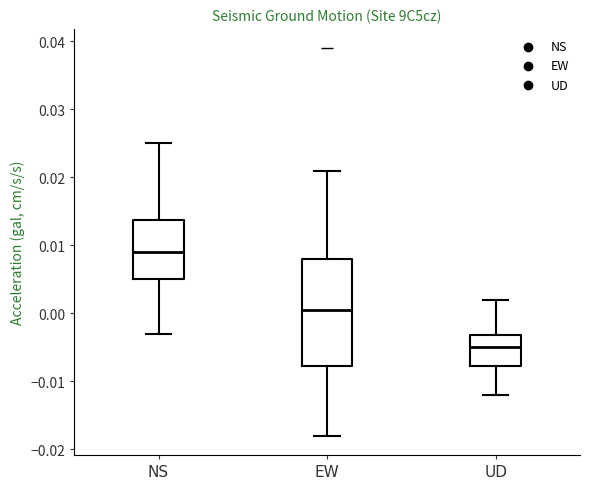

Where is the lower edge of the box for EW on the y-axis? The values are not printed on the chart, so give them approximately, as read against the axis.

-0.008